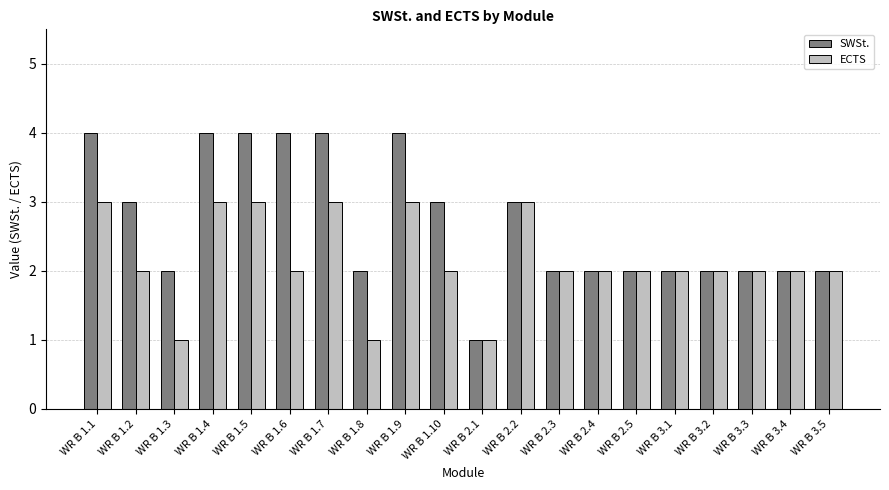

Rank the series by their maximum value, from highest to lowest.

SWSt., ECTS